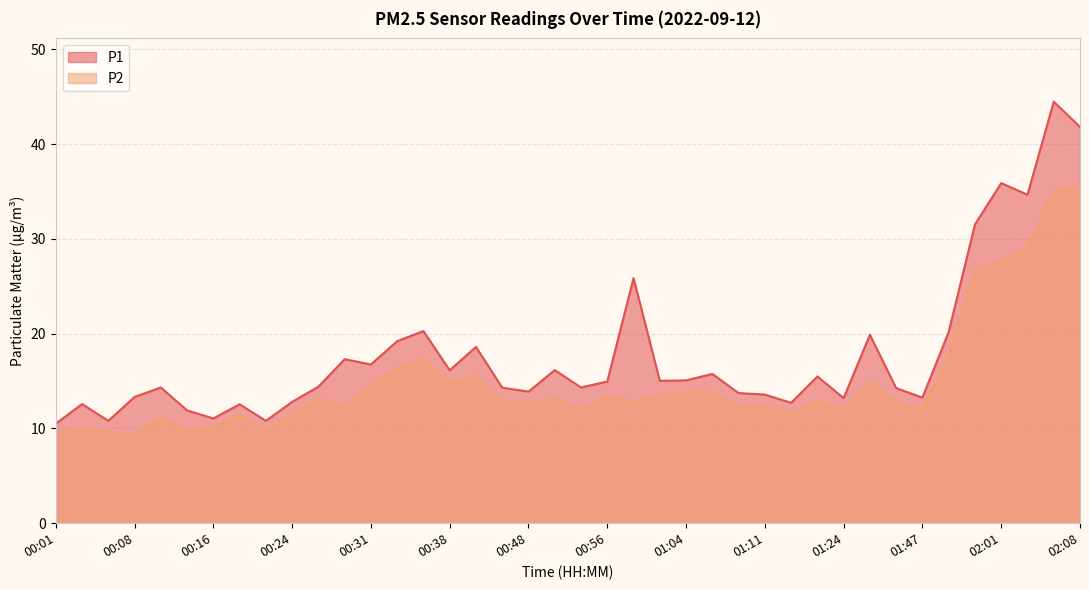

True or false: P1 and P2 intersect in this chart.

False